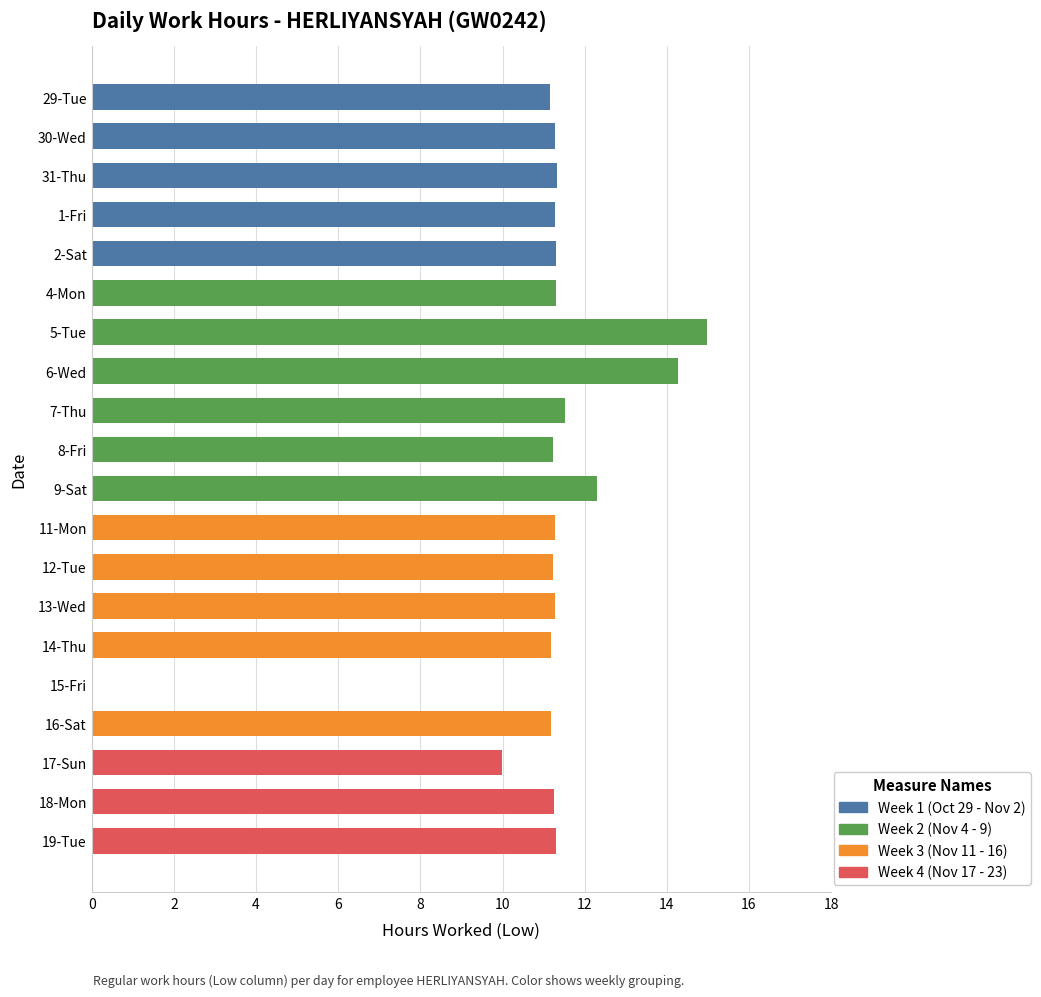

List the labels in order of value, largest first.

5-Tue, 6-Wed, 9-Sat, 7-Thu, 31-Thu, 19-Tue, 2-Sat, 4-Mon, 30-Wed, 11-Mon, 13-Wed, 1-Fri, 18-Mon, 12-Tue, 8-Fri, 14-Thu, 16-Sat, 29-Tue, 17-Sun, 15-Fri